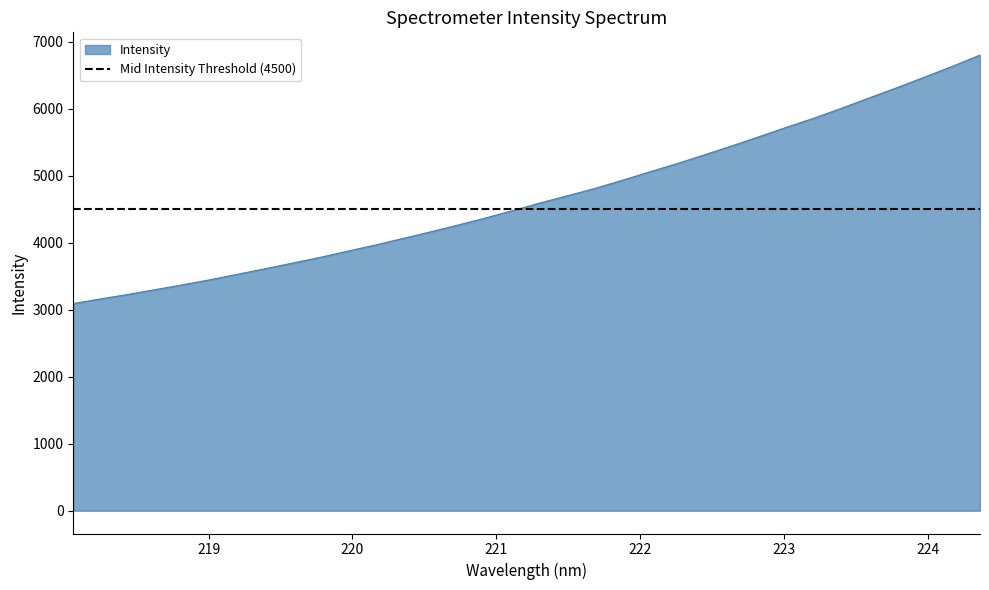

What is the ratio of the value at 218.0596 to the value at 219.589?

0.8